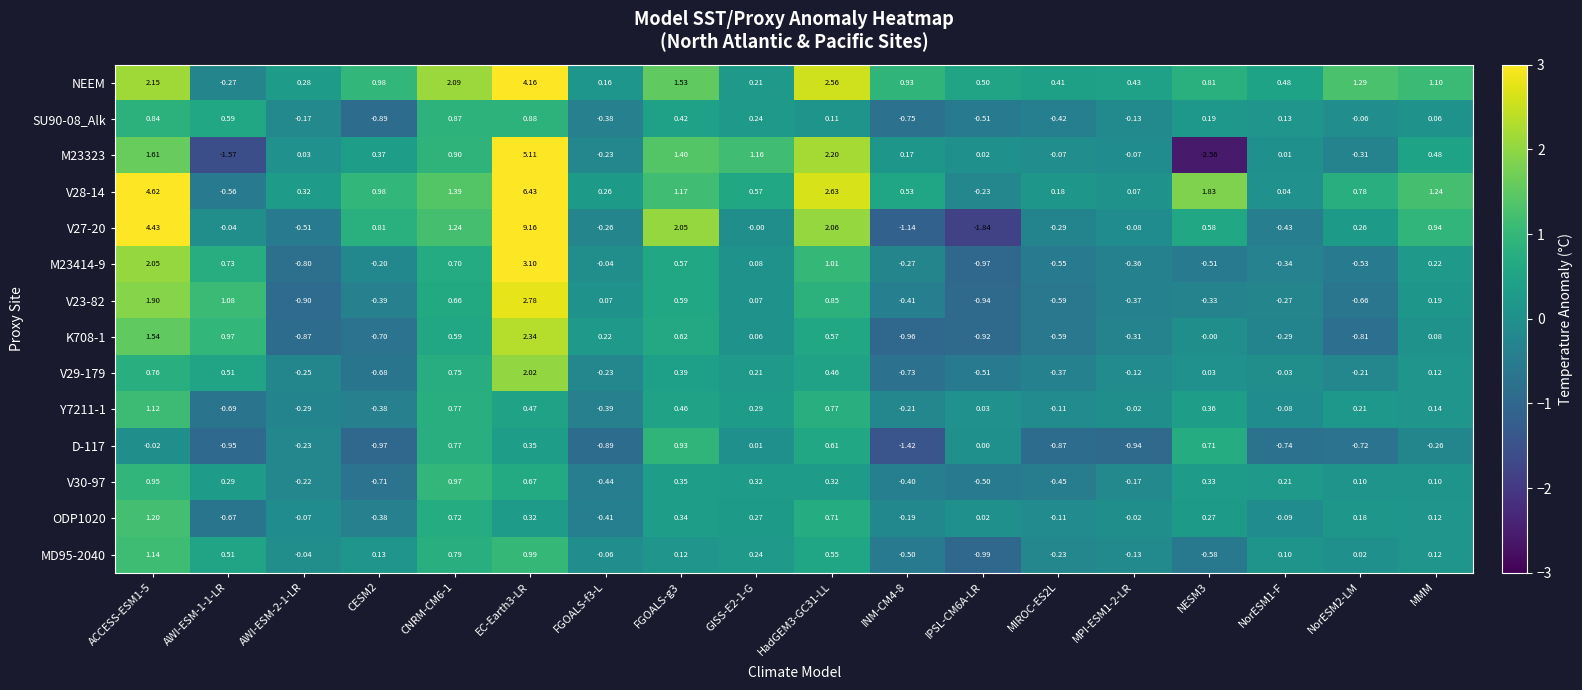

List the series in order of their peak value, lowest first.

SU90-08_Alk, D-117, V30-97, Y7211-1, MD95-2040, ODP1020, V29-179, K708-1, V23-82, M23414-9, NEEM, M23323, V28-14, V27-20